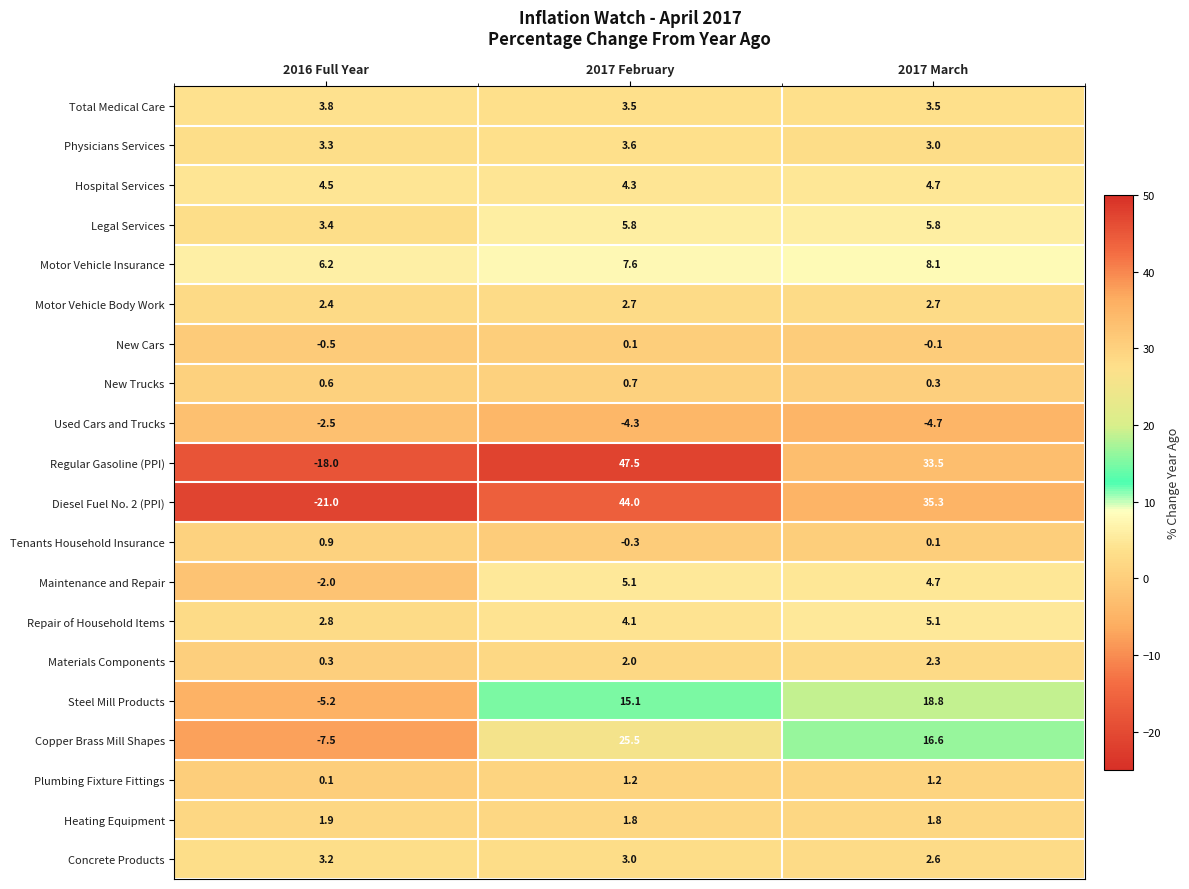

True or false: Used Cars and Trucks has a value of -1.7 at 2016 Full Year.

False